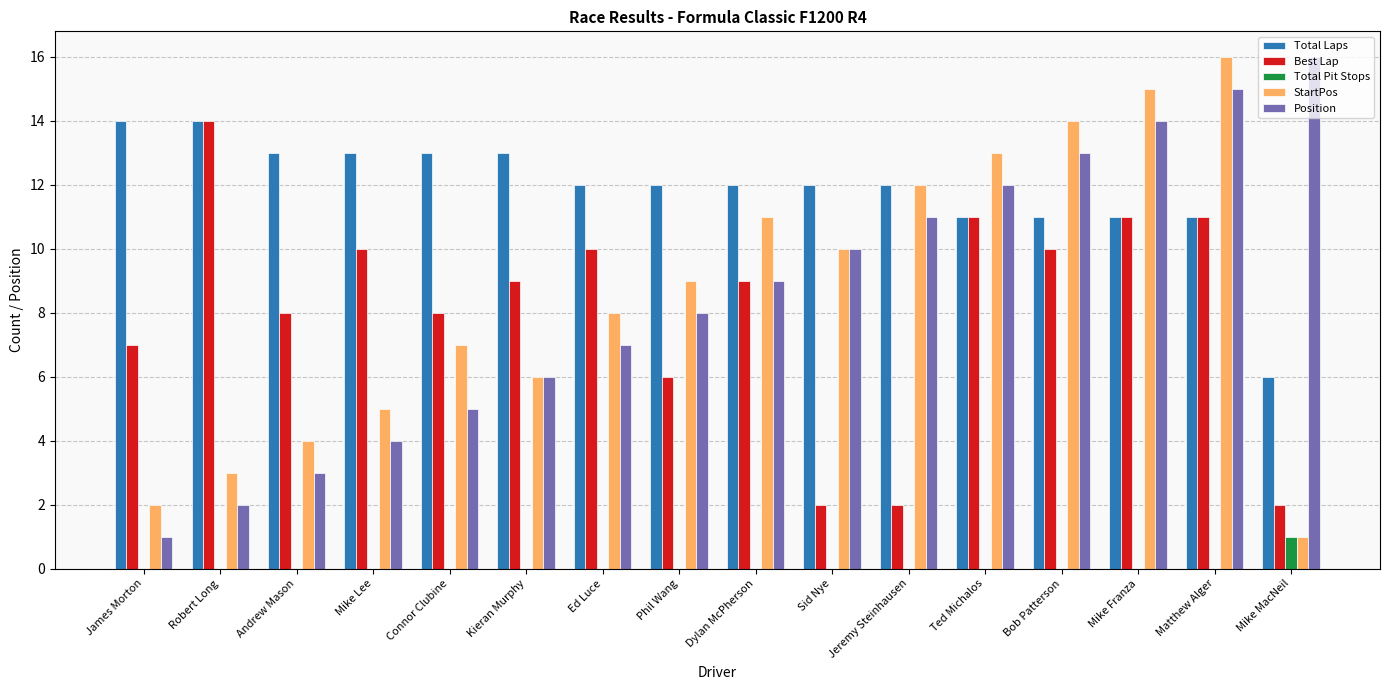

Which series has the largest total across all categories?

Total Laps